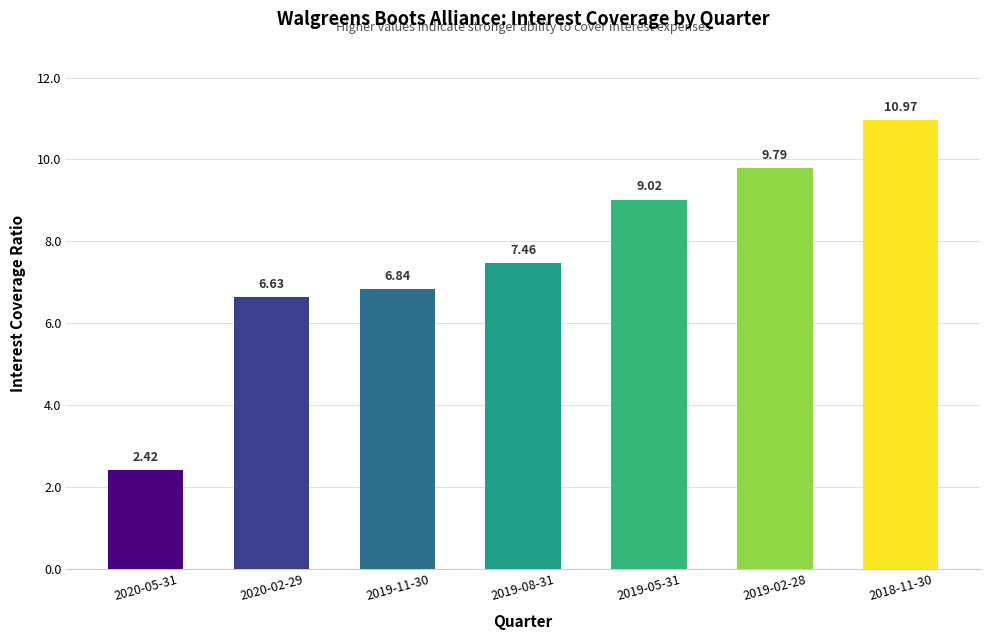

What is the label of the 3rd bar from the right?

2019-05-31